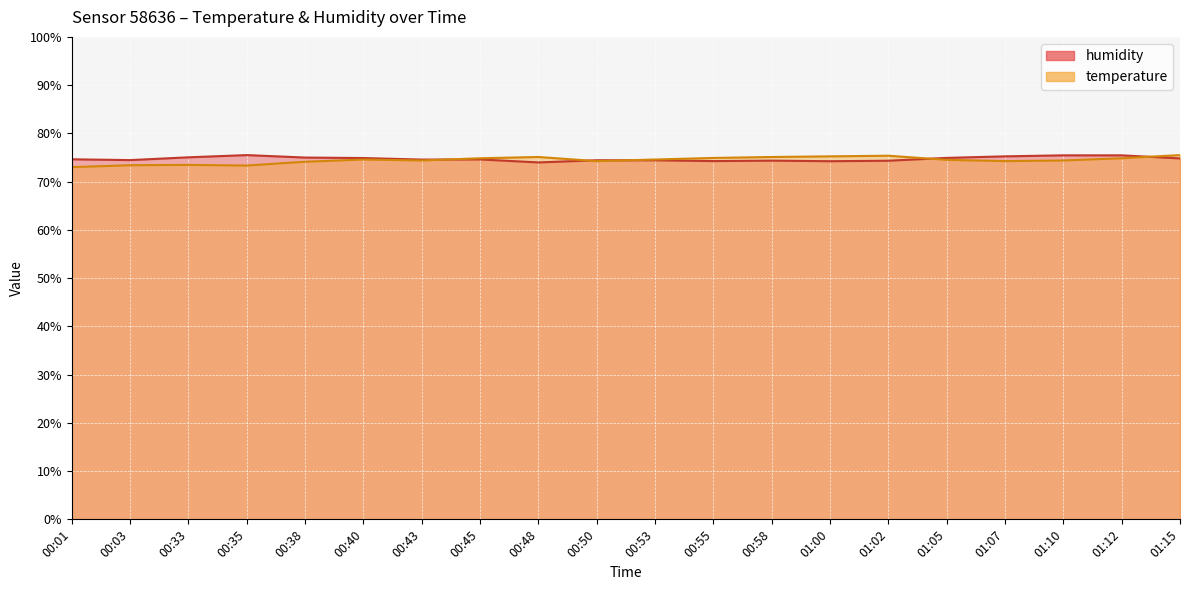

Which category has the lowest value across all series?

00:01